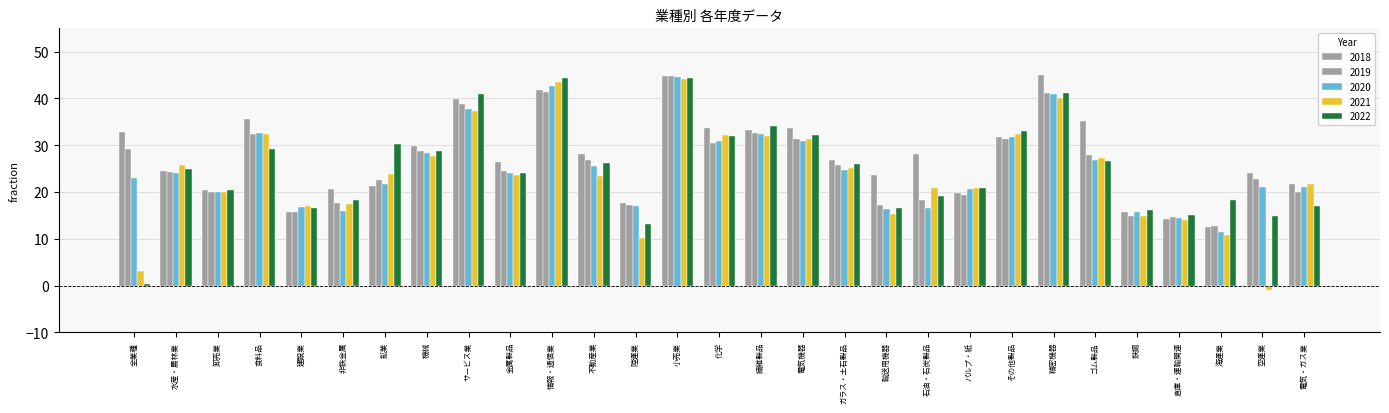

What is the maximum value for 2018?

45.0